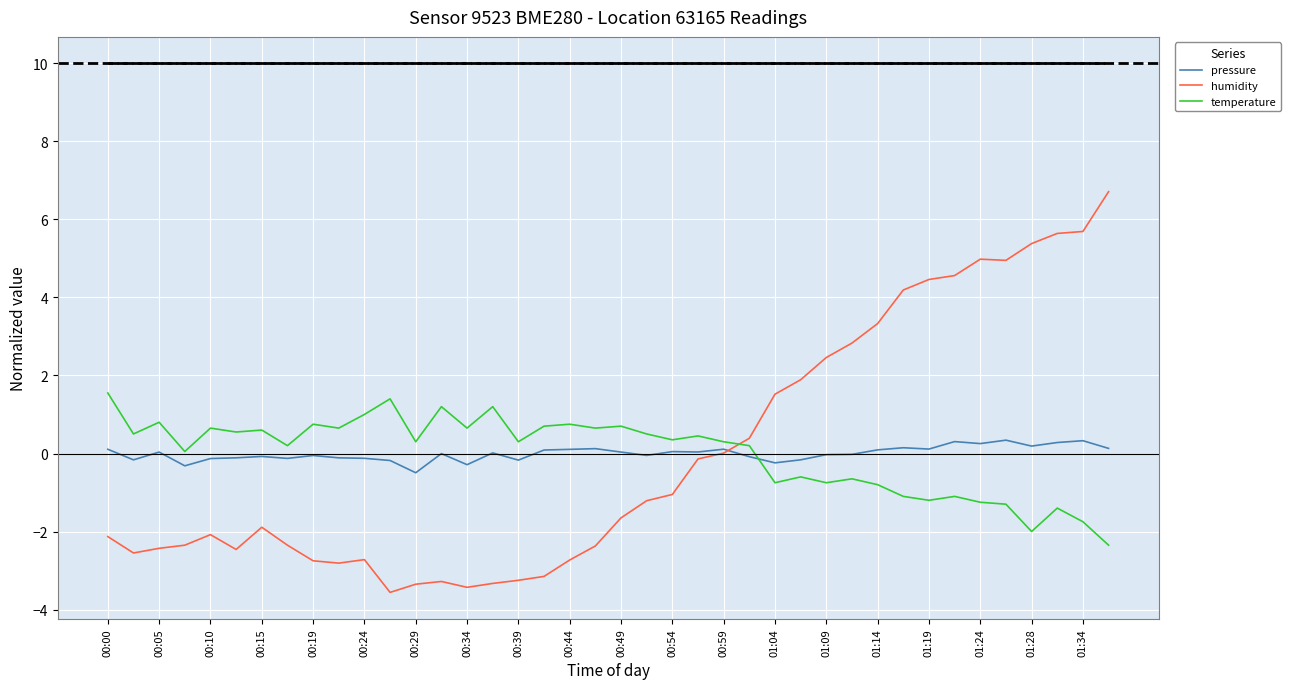

At how many categories does at least one series exceed 2?

12